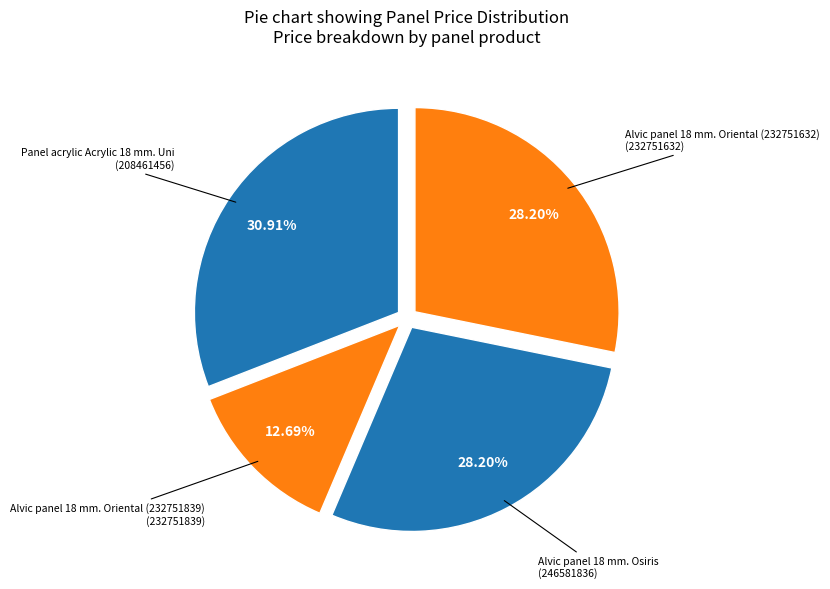

Which category has the biggest portion of the pie?

Panel acrylic Acrylic 18 mm. Uni